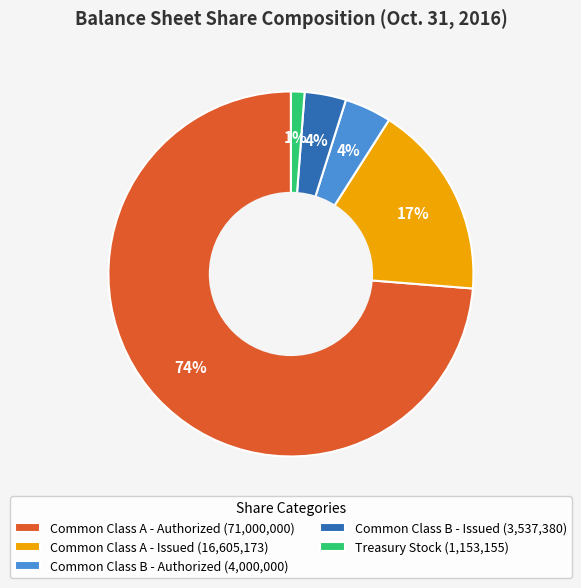

Between Common Class A - Issued (16,605,173) and Common Class B - Issued (3,537,380), which is larger?

Common Class A - Issued (16,605,173)